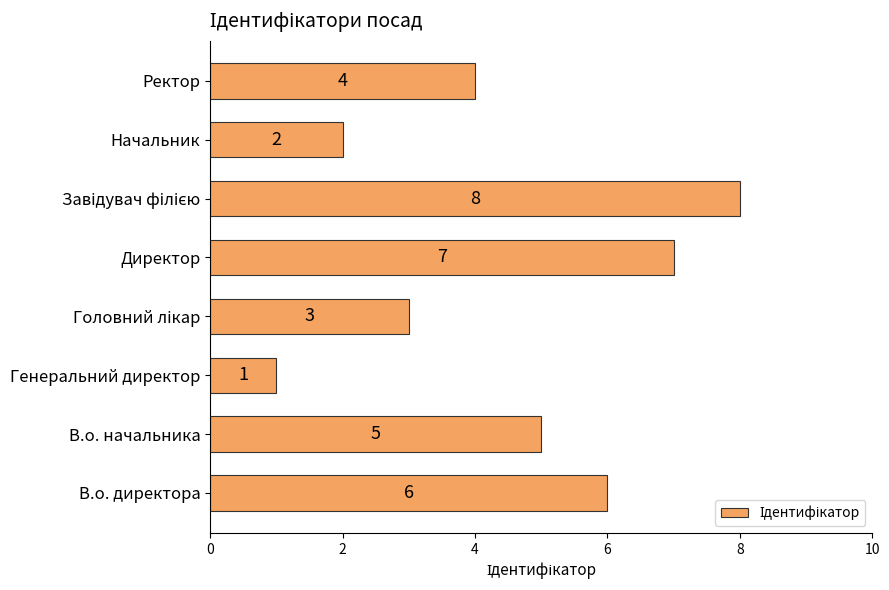

Count the values in the range 3 to 7.

5